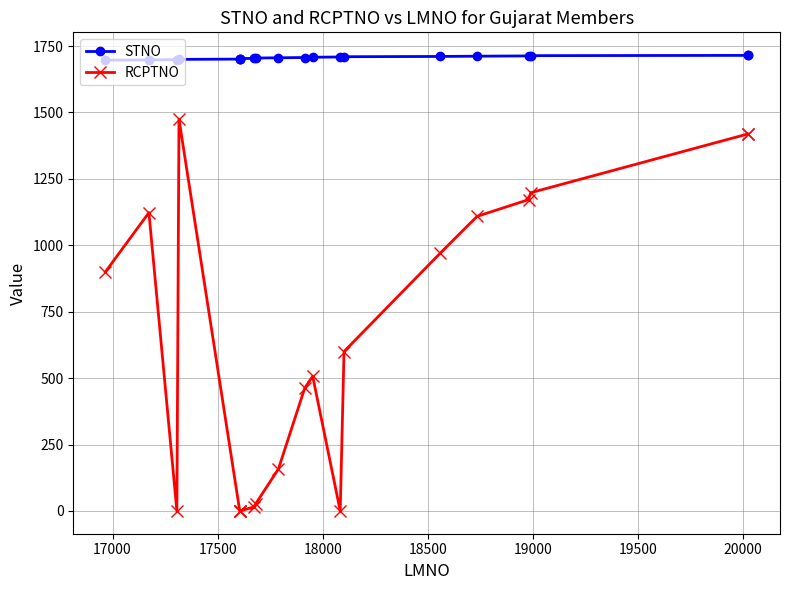

What is the average value of the RCPTNO series?

628